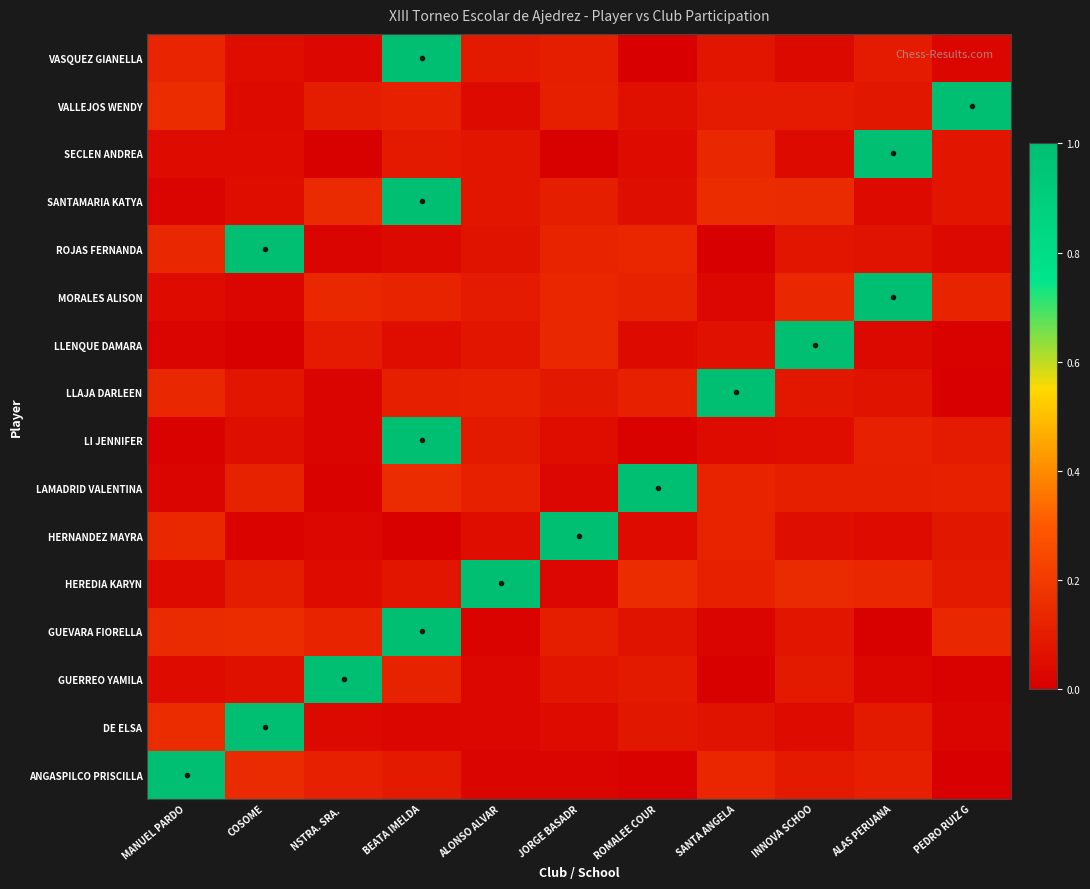

Rank the series by their maximum value, from lowest to highest.

LAMADRID VALENTINA, VASQUEZ GIANELLA, VALLEJOS WENDY, SECLEN ANDREA, GUEVARA FIORELLA, ROJAS FERNANDA, SANTAMARIA KATYA, ANGASPILCO PRISCILLA, HERNANDEZ MAYRA, GUERREO YAMILA, LLAJA DARLEEN, MORALES ALISON, HEREDIA KARYN, LLENQUE DAMARA, DE ELSA, LI JENNIFER